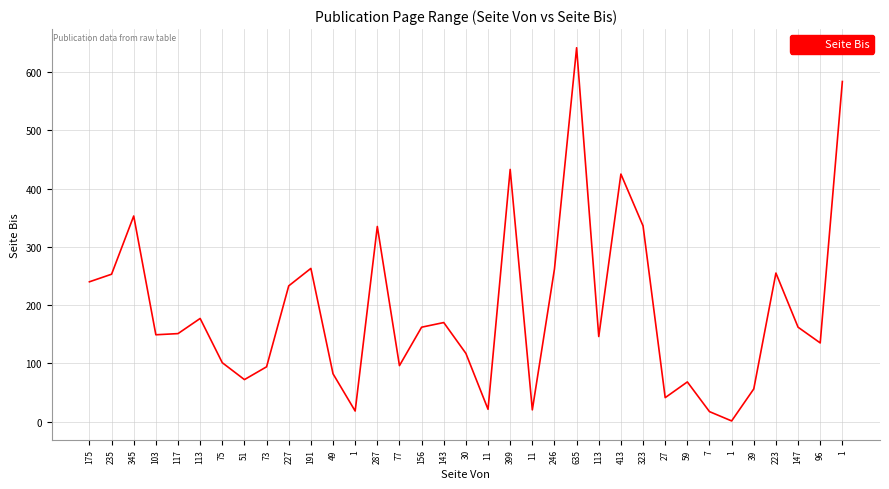

The chart shows a value of 1004 at 635. True or false?

False